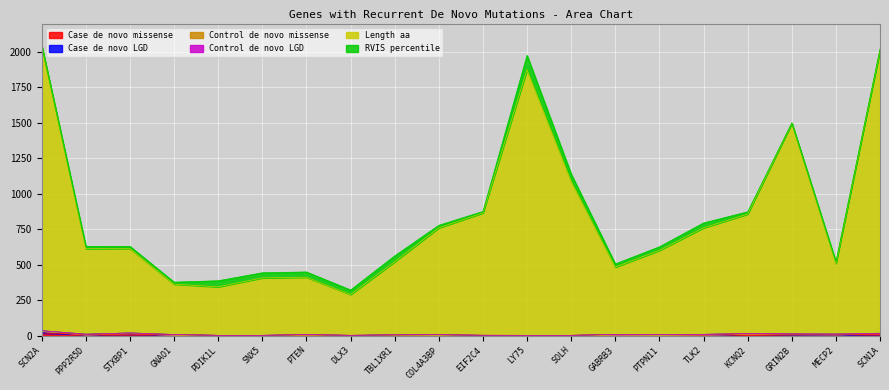

What are all the series names shown in the legend?

Case de novo missense, Case de novo LGD, Control de novo missense, Control de novo LGD, Length aa, RVIS percentile